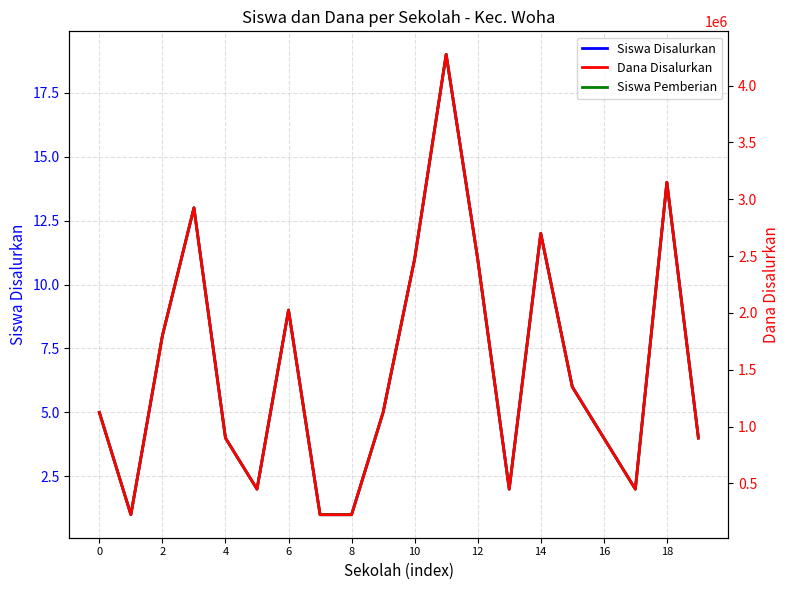

Where does the Siswa Pemberian series first go above 5?

2